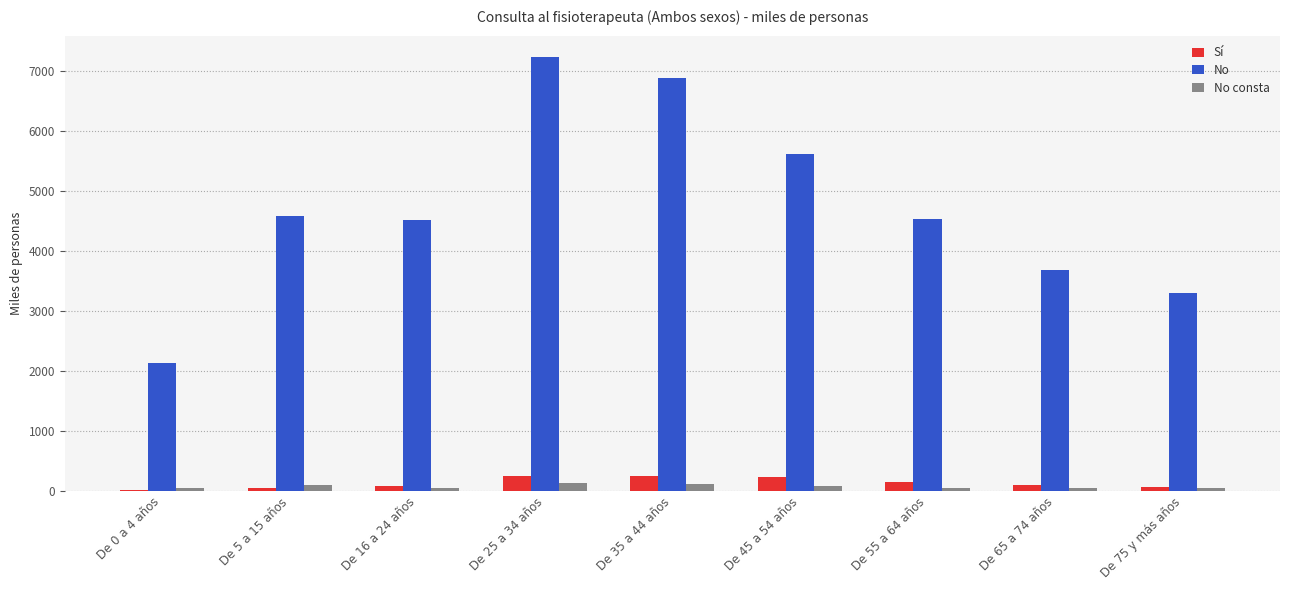

Are the bars horizontal?

No